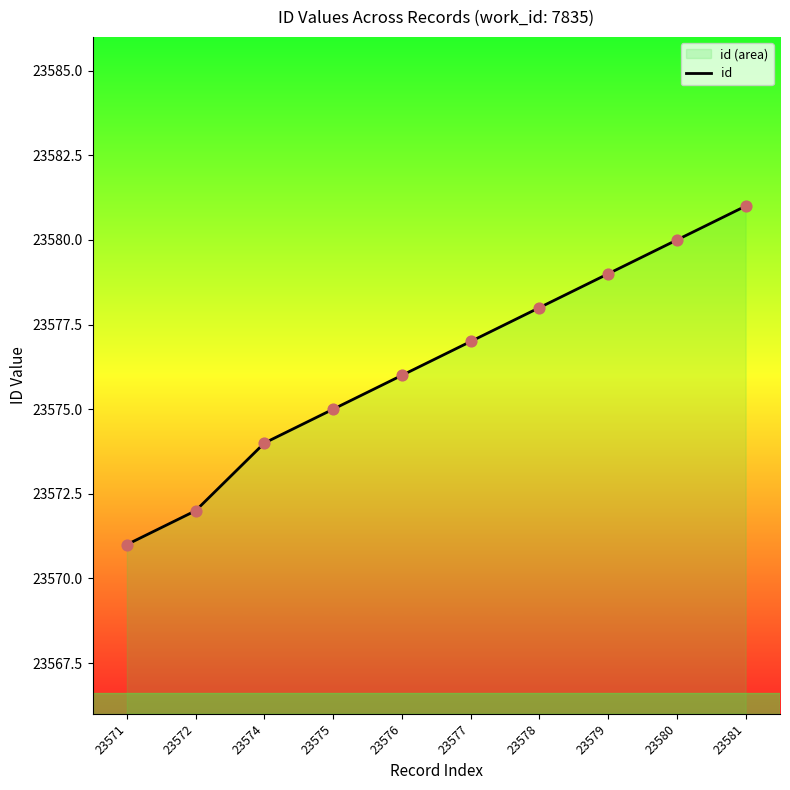

Approximately how many times larger is the value at 23579 compared to 23578?

1.0